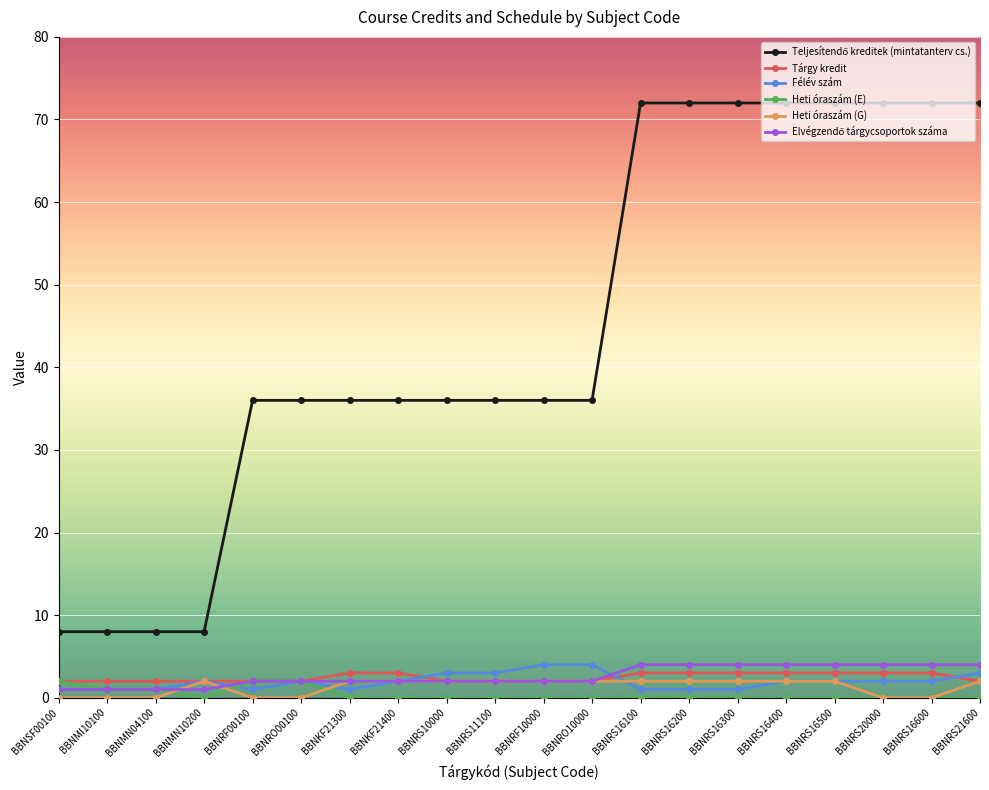

Does the chart have visible grid lines?

Yes